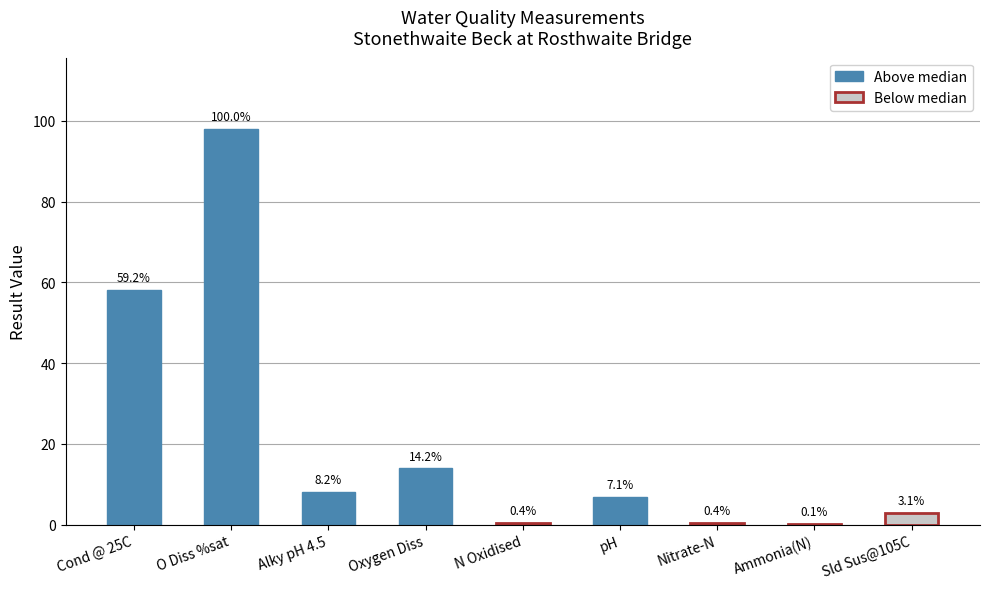

Reading left to right, what are all the values shown in this chart?

58.0	98.0	8.0	13.9	0.4	7.0	0.4	0.1	3.0